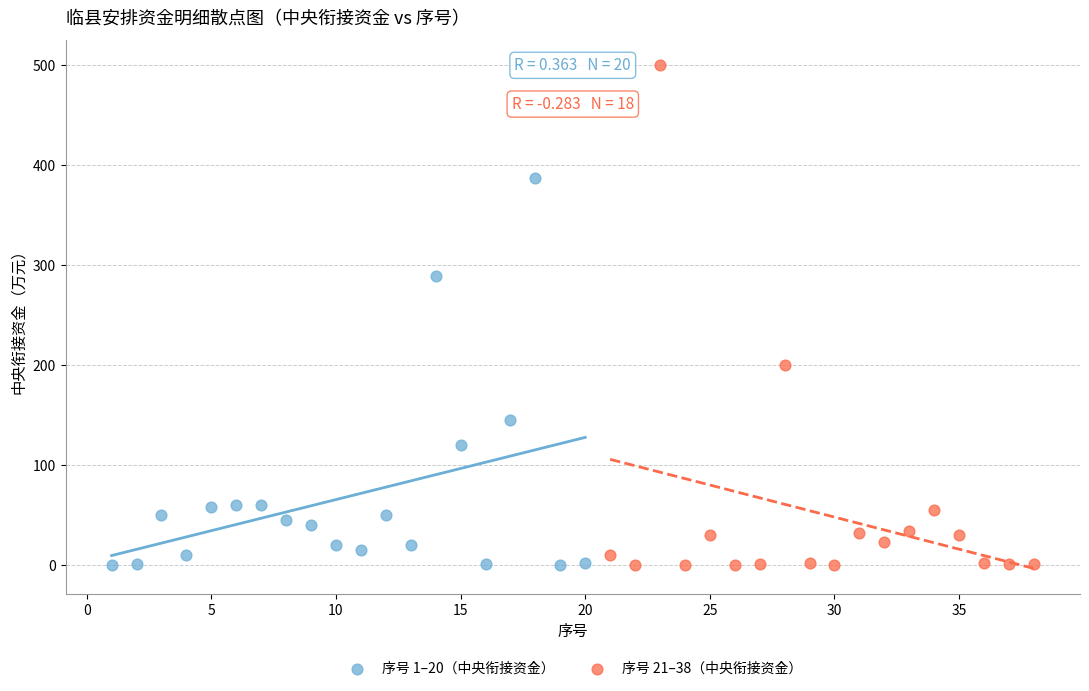

Which series reaches the maximum Y coordinate?

序号 21–38（中央衔接资金）